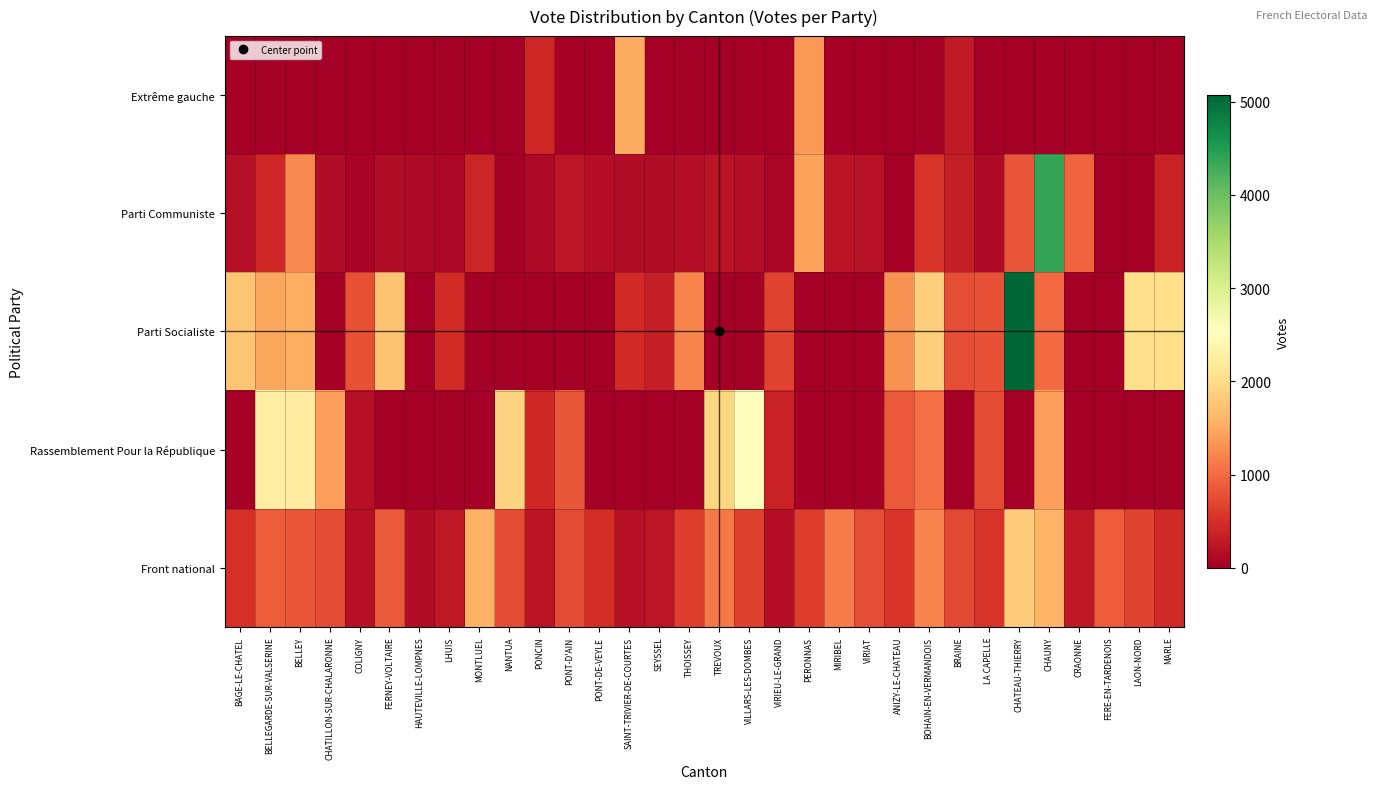

How many data points does each series have?

32